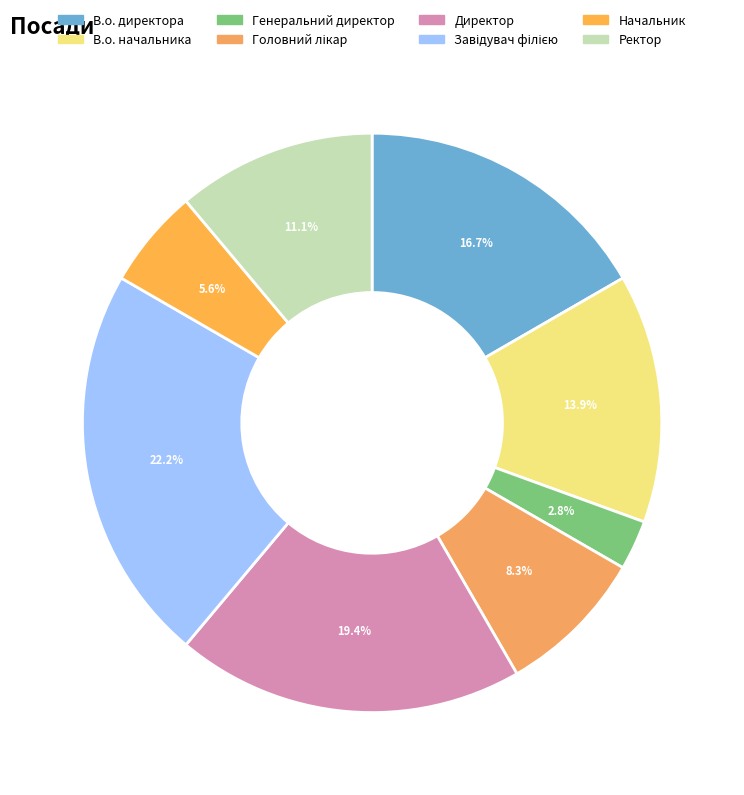

Combined, what portion of the pie is Генеральний директор and Головний лікар?

11.1%